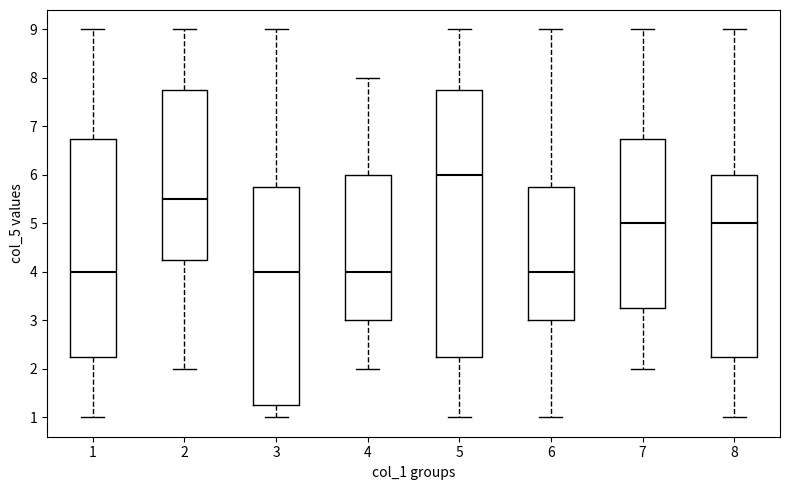

Reading left to right, transcribe this box plot: for each box, give where its median line is, the range the box spans, and where its two whiskers end, as read against the y-axis. The values are not printed on the chart, so give them approximately, as read against the axis.

1: median 4.0, box 2.3 to 6.8, whiskers 1.0 to 9.0
2: median 5.5, box 4.3 to 7.8, whiskers 2.0 to 9.0
3: median 4.0, box 1.3 to 5.8, whiskers 1.0 to 9.0
4: median 4.0, box 3.0 to 6.0, whiskers 2.0 to 8.0
5: median 6.0, box 2.3 to 7.8, whiskers 1.0 to 9.0
6: median 4.0, box 3.0 to 5.8, whiskers 1.0 to 9.0
7: median 5.0, box 3.3 to 6.8, whiskers 2.0 to 9.0
8: median 5.0, box 2.3 to 6.0, whiskers 1.0 to 9.0